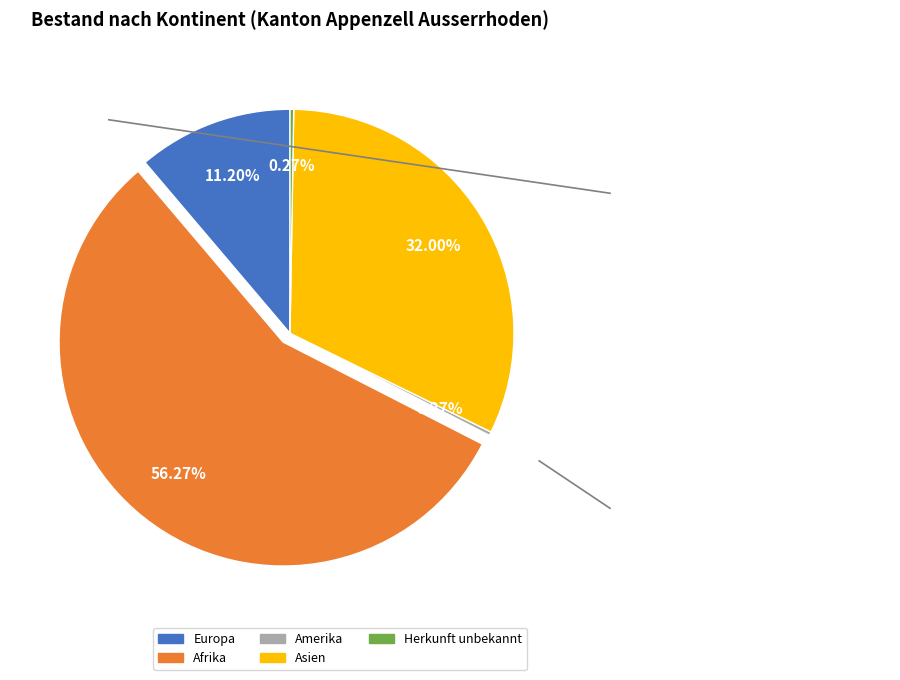

Which slice is the largest?

Afrika